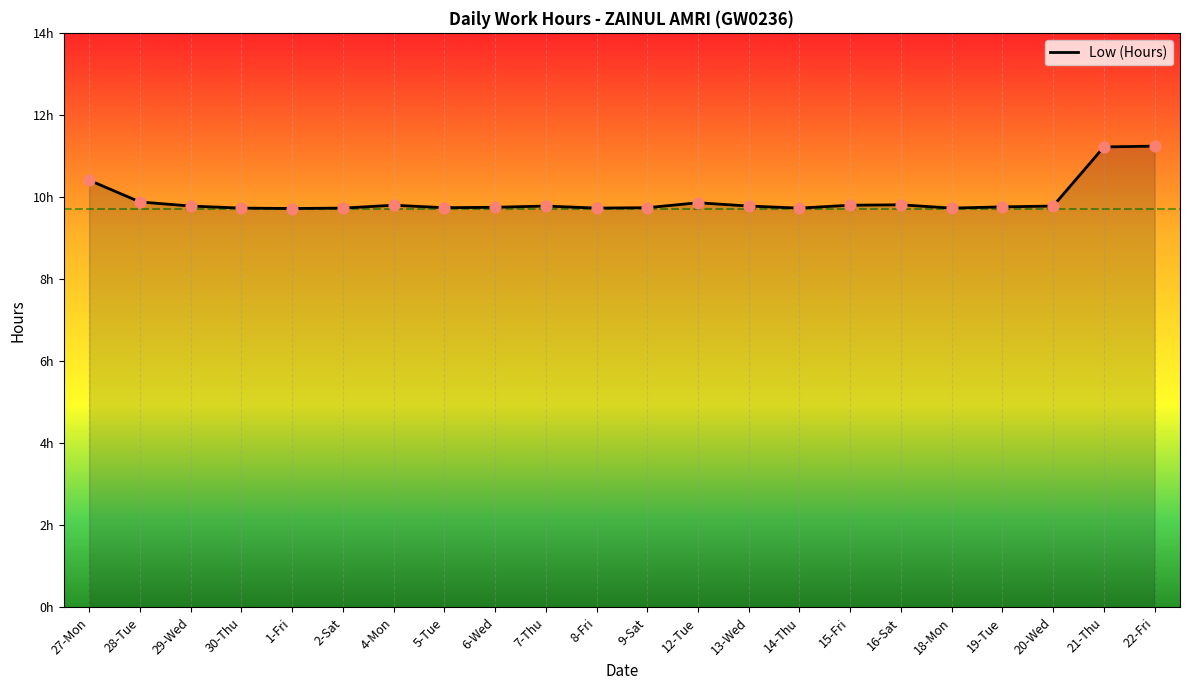

Is this an area chart (filled region under the line)?

Yes